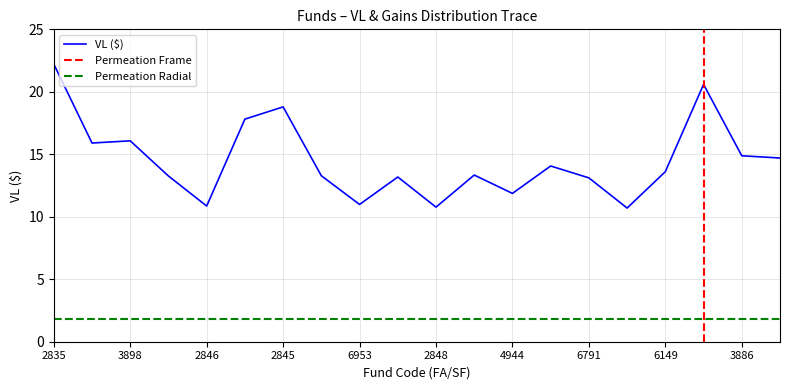

What is the difference between the maximum and minimum values in the VL ($) series?

11.5